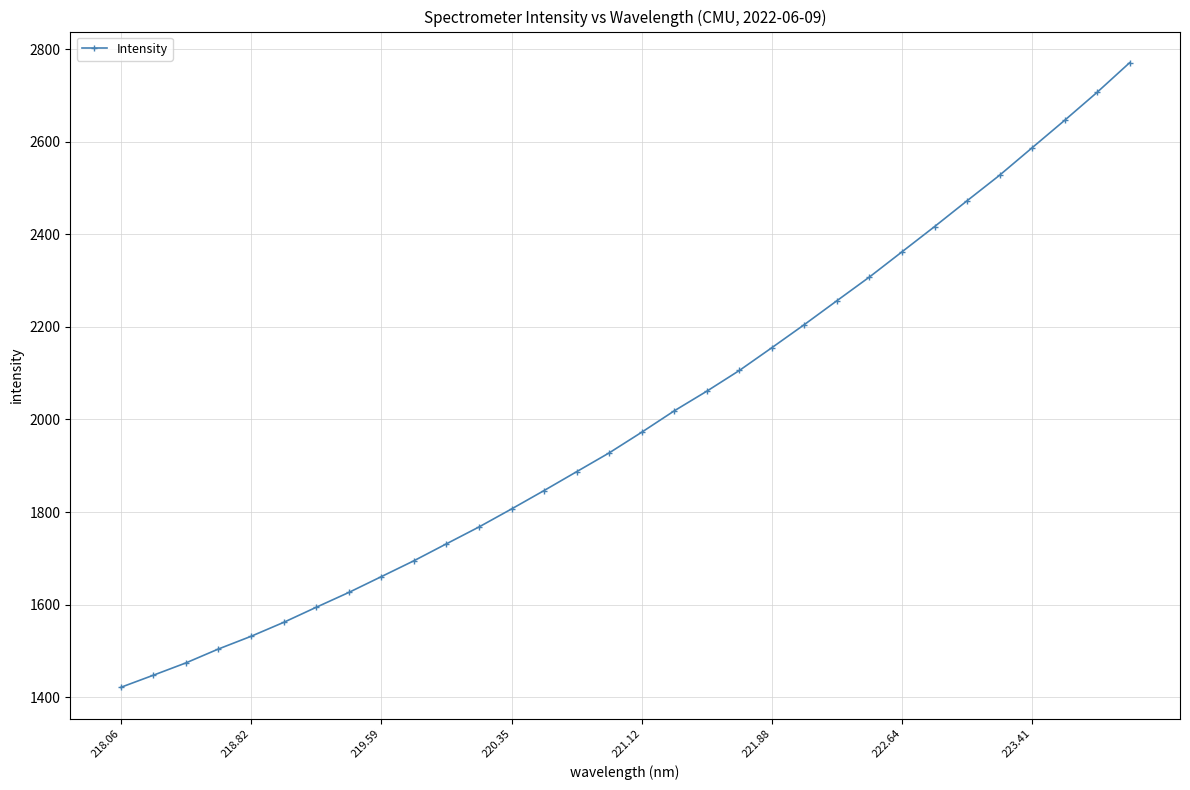

Is this an area chart (filled region under the line)?

No